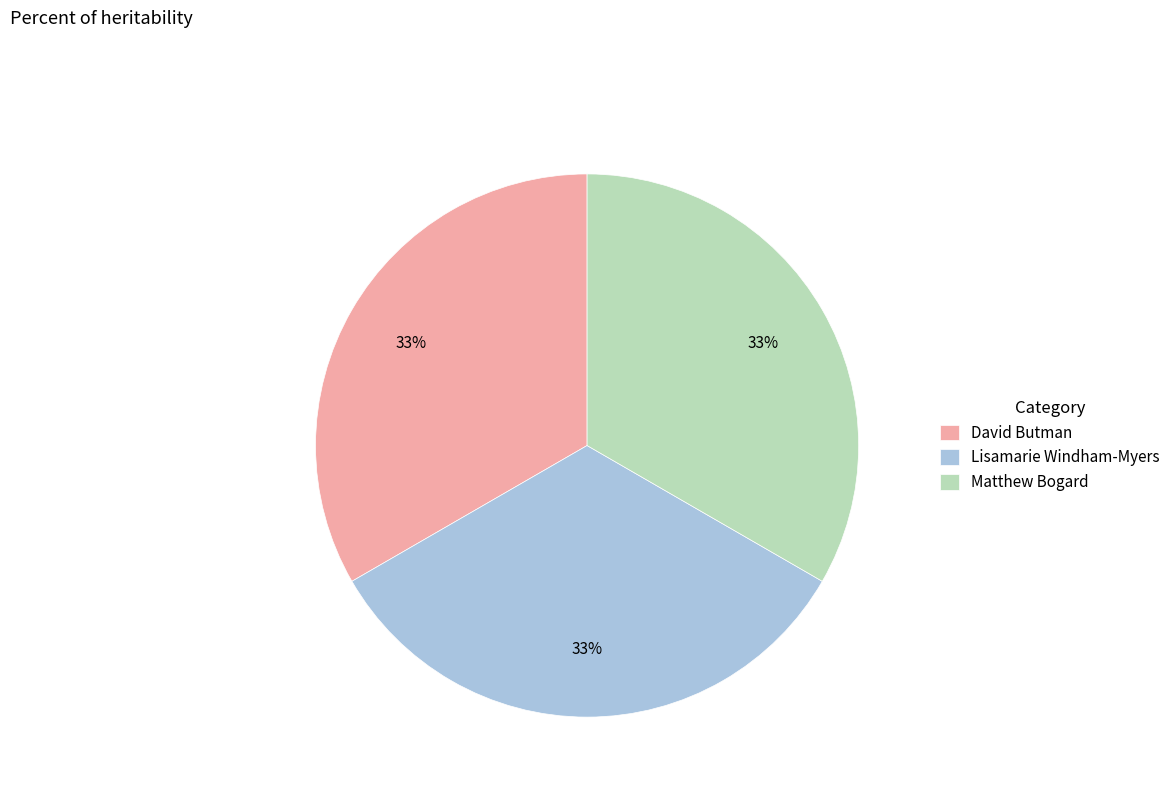

To the nearest percent, what percentage of the pie is Matthew Bogard?

33%